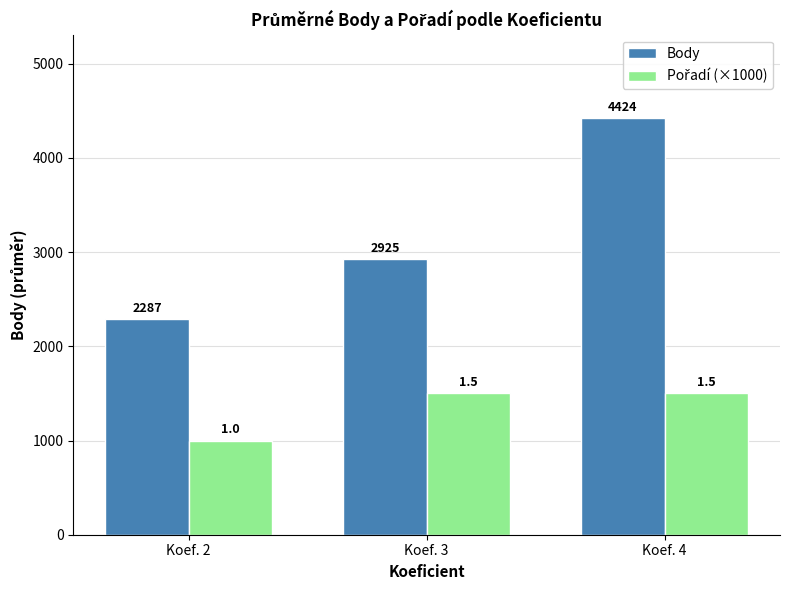

Which label corresponds to the largest value in the chart?

Koef. 4